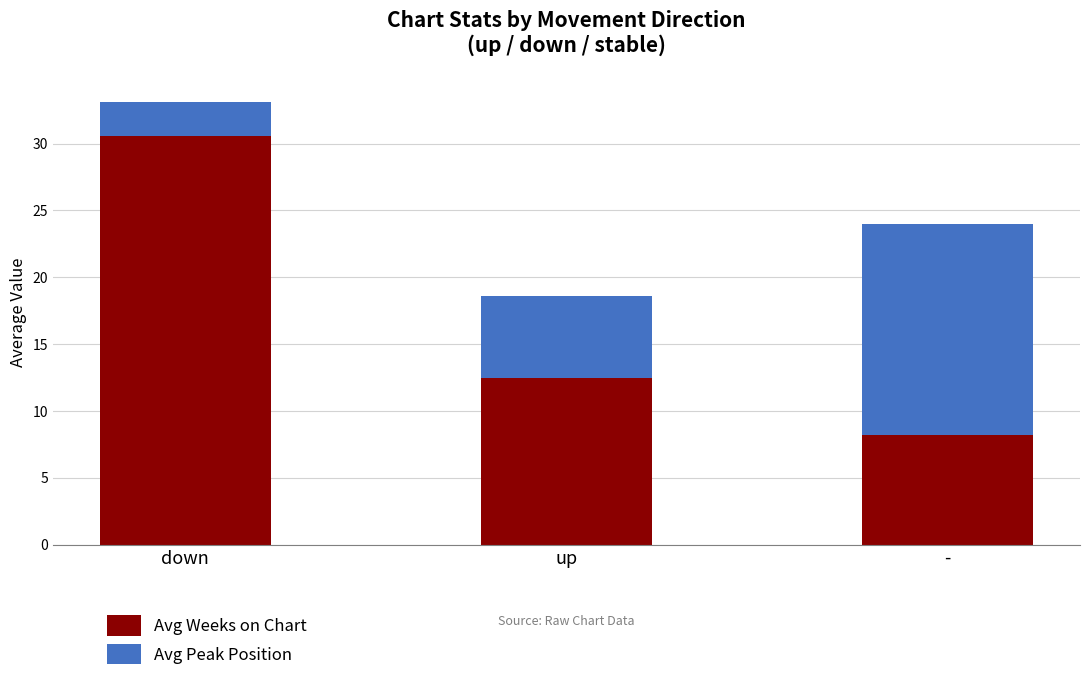

Read the Avg Weeks on Chart value at up.

12.5